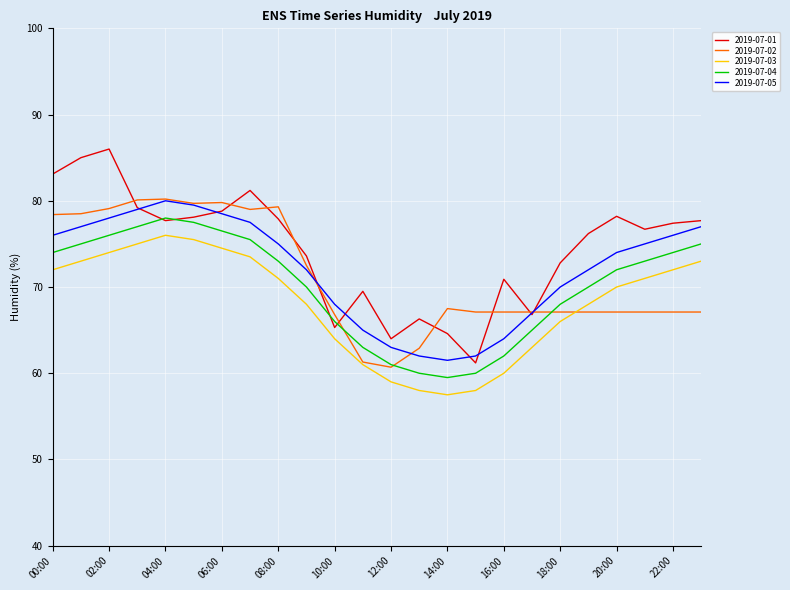

What is the smallest value displayed?

57.5